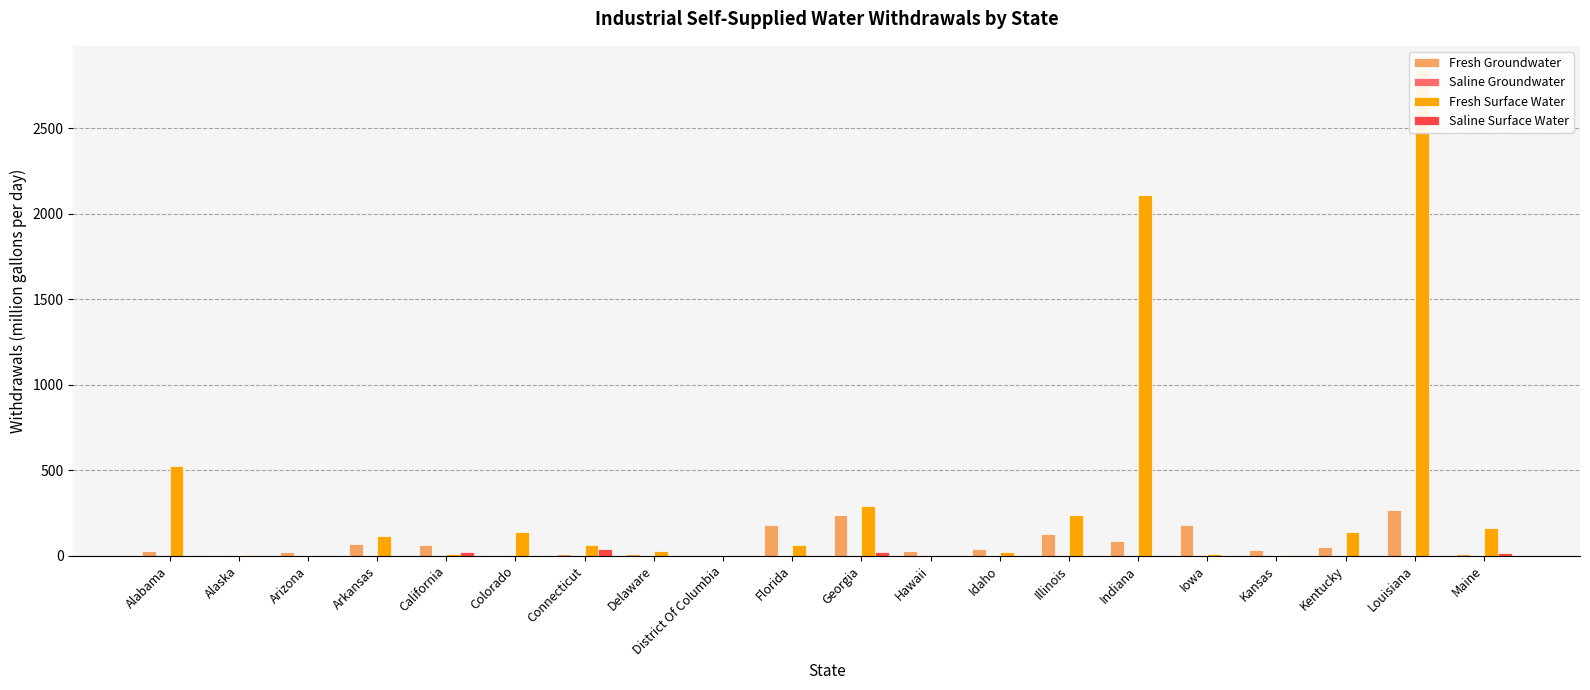

What is the difference between the maximum and minimum values in the Saline Surface Water series?

38.5